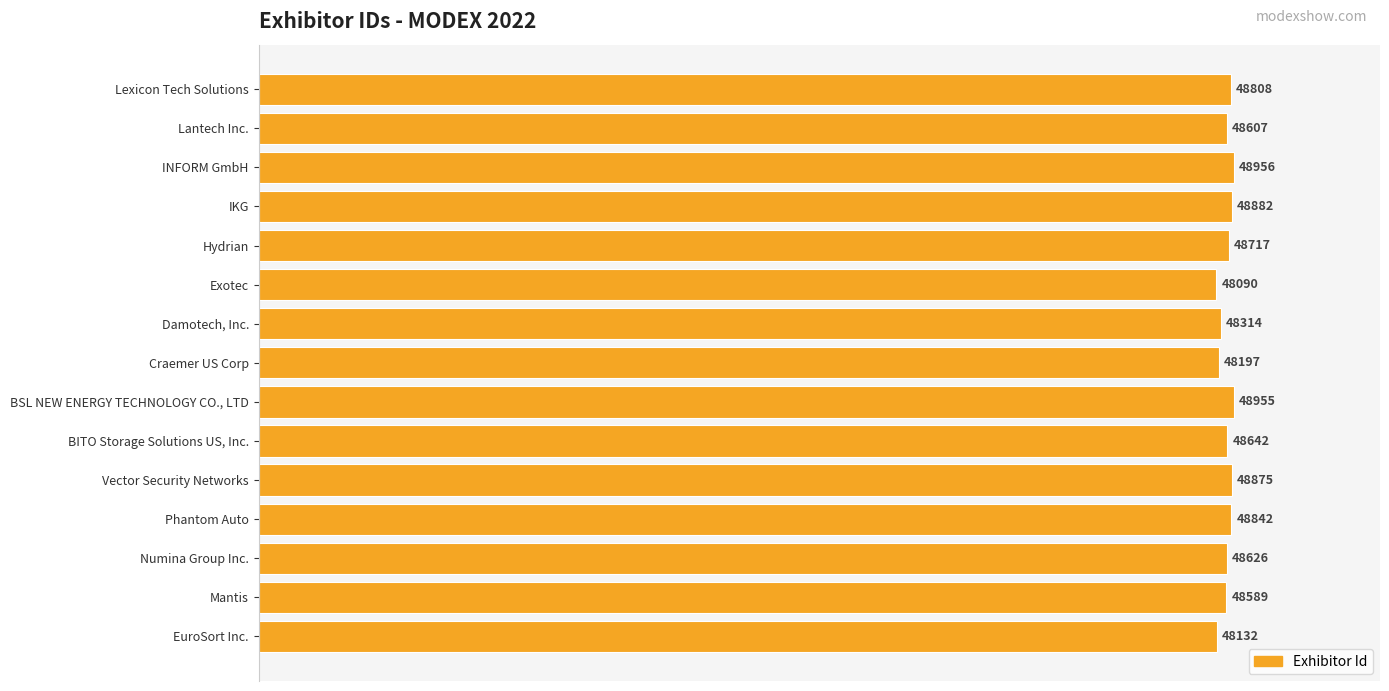

How many bars are there in total?

15